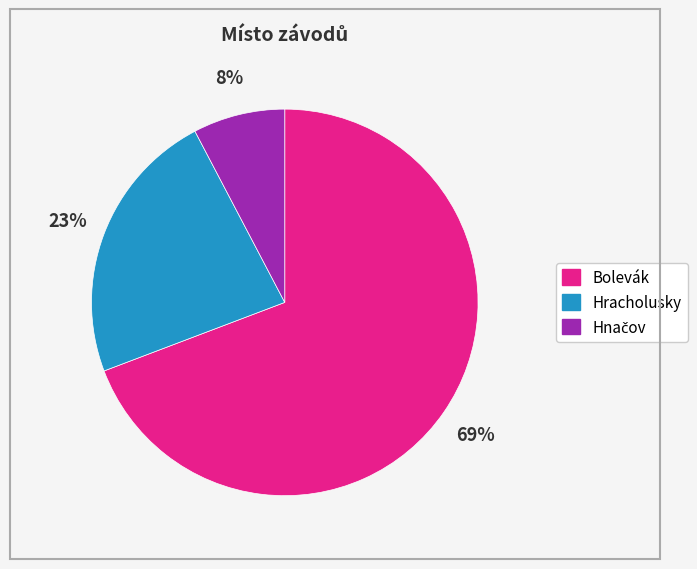

What is the largest slice in the pie chart?

Bolevák